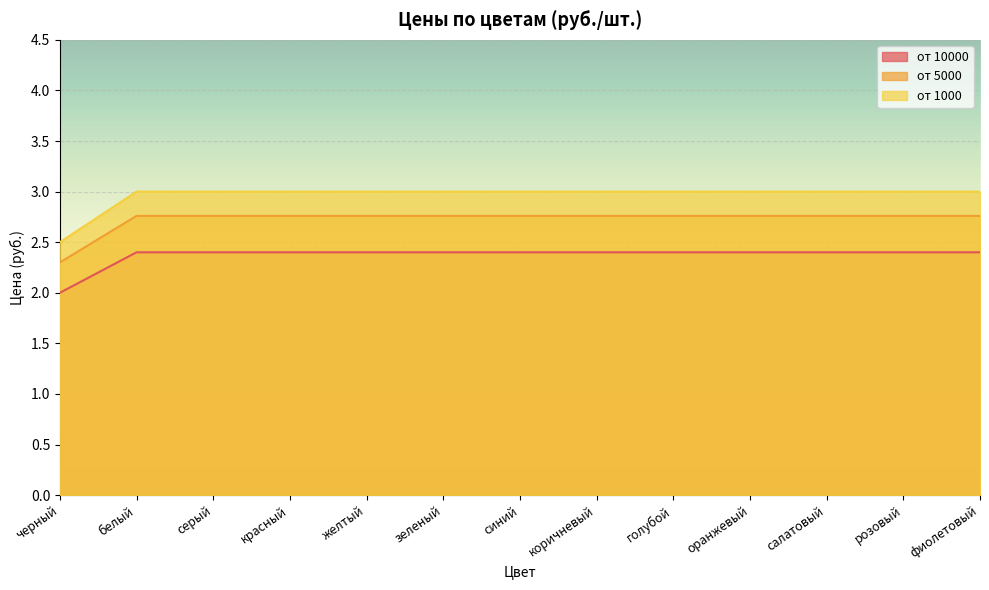

What is the label of the 7th point from the left?

синий